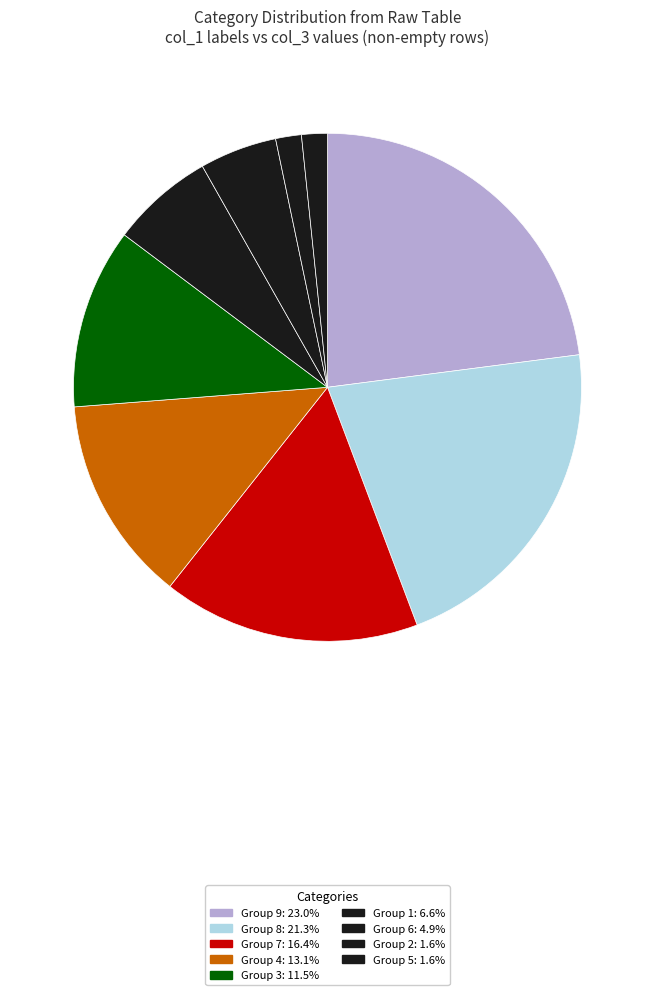

How many segments does this pie chart have?

9